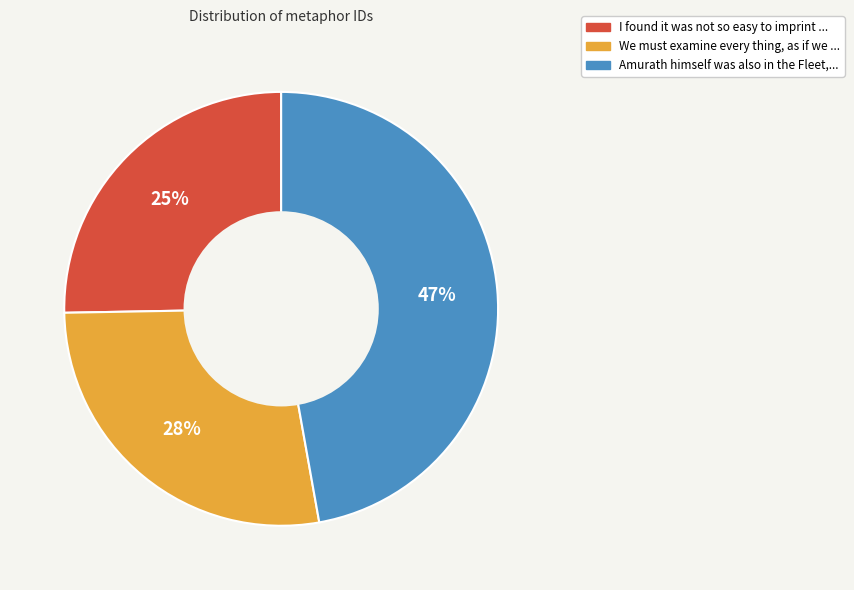

Which slice is the smallest?

I found it was not so easy to imprint ...